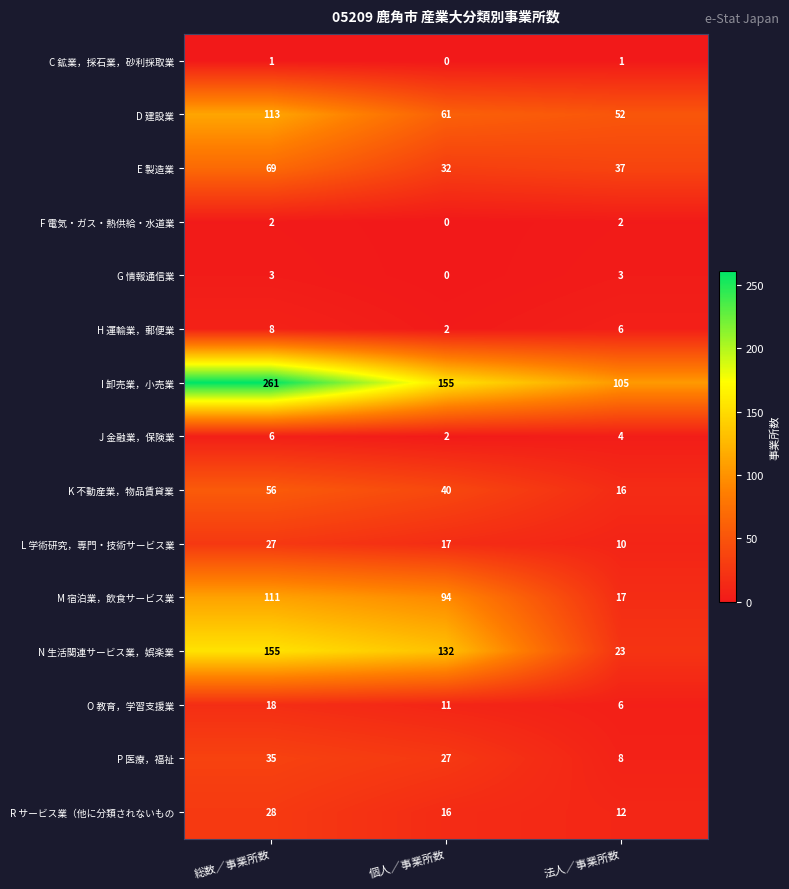

Which series has the largest range (max minus min)?

I 卸売業，小売業